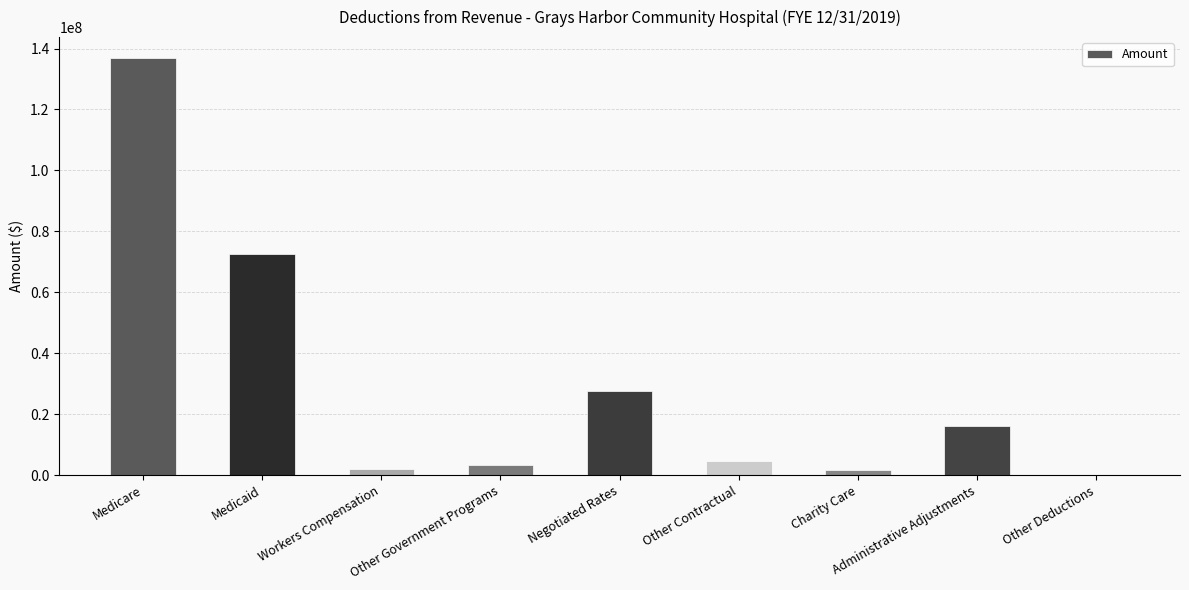

At which category does the chart reach its peak across all series?

Medicare